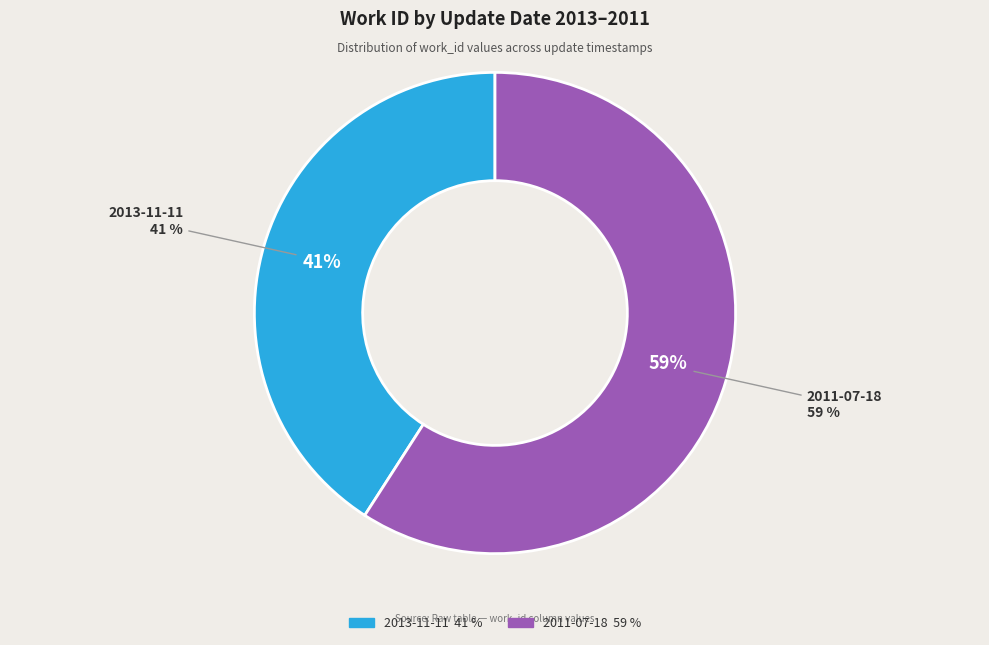

Is the sum of 2013-11-11 and 2011-07-18 greater than half?

Yes